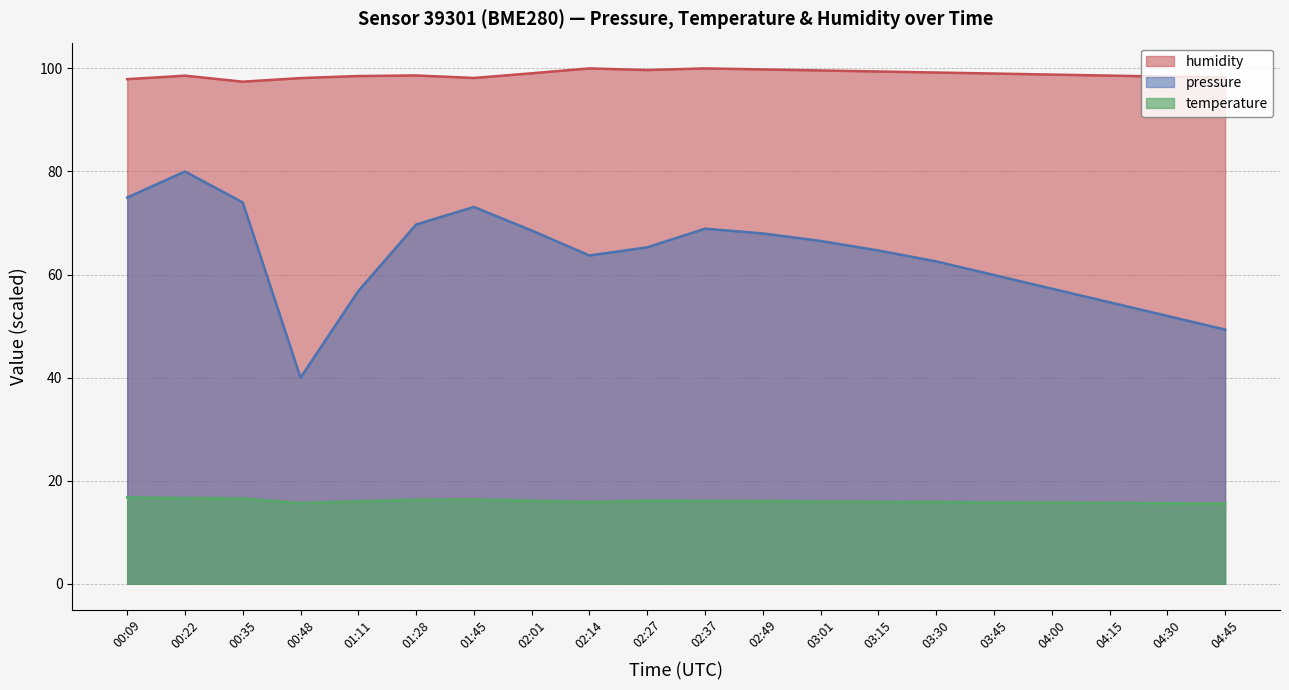

Does the chart display data point markers on the line(s)?

No